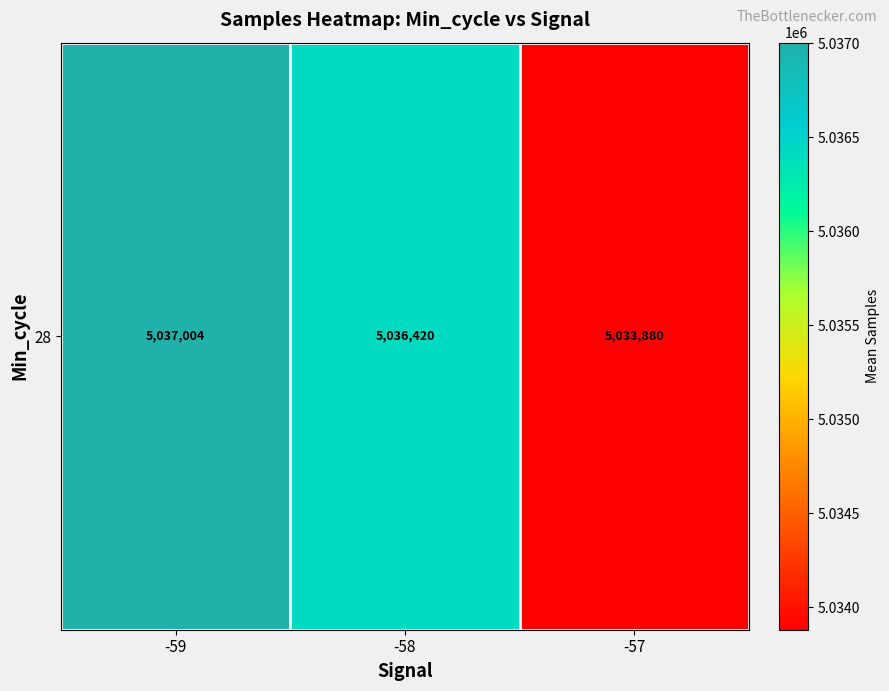

Which label corresponds to the largest value in the chart?

-59